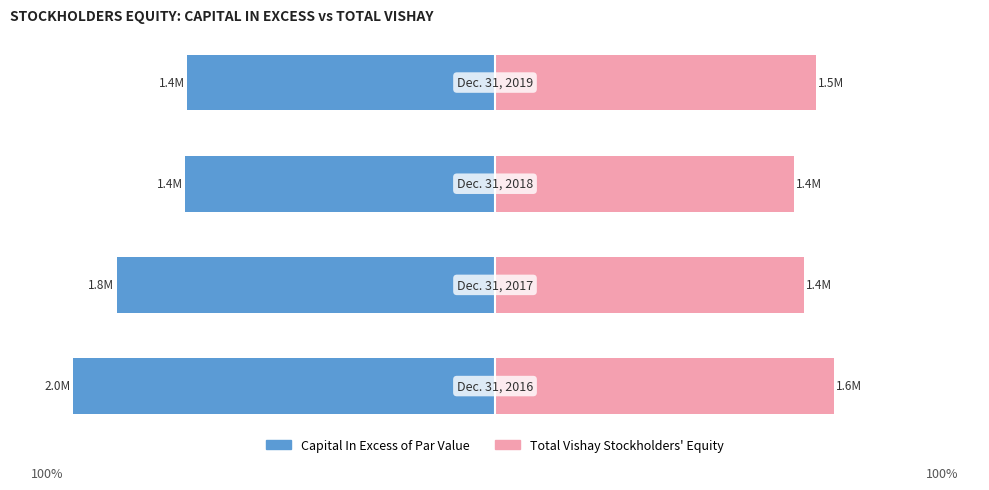

Is it true that Total Vishay Stockholders Equity equals 18.0 at 0?

False